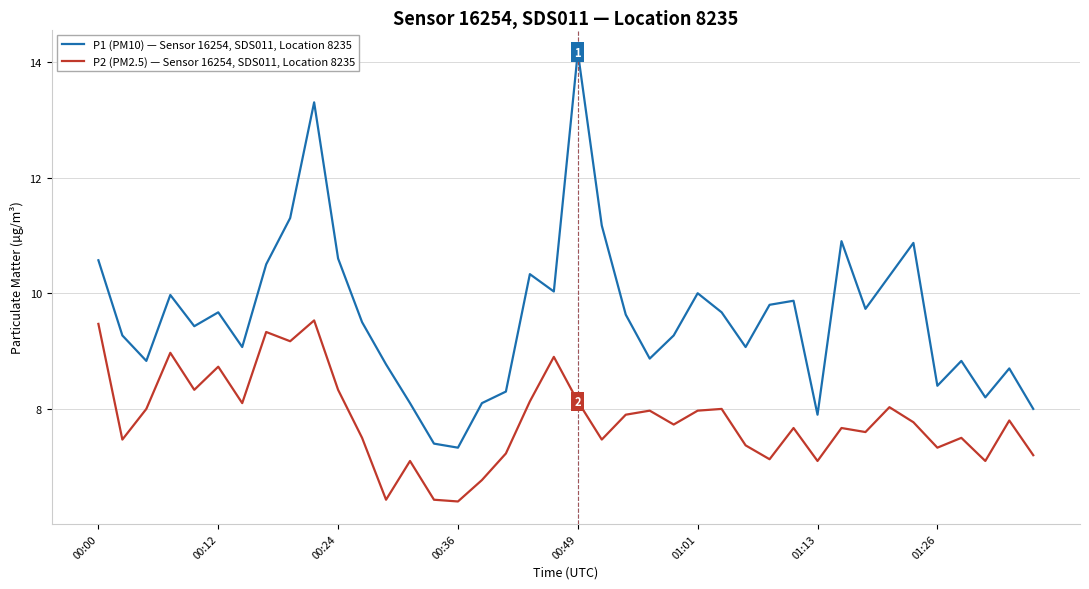

Reading left to right, extract all data points from this chart.

P1 (PM10) — Sensor 16254, SDS011, Location 8235: 10.6	9.3	8.8	10.0	9.4	9.7	9.1	10.5	11.3	13.3	10.6	9.5	8.8	8.1	7.4	7.3	8.1	8.3	10.3	10.0	14.2	11.2	9.6	8.9	9.3	10.0	9.7	9.1	9.8	9.9	7.9	10.9	9.7	10.3	10.9	8.4	8.8	8.2	8.7	8.0
P2 (PM2.5) — Sensor 16254, SDS011, Location 8235: 9.5	7.5	8.0	9.0	8.3	8.7	8.1	9.3	9.2	9.5	8.3	7.5	6.4	7.1	6.4	6.4	6.8	7.2	8.1	8.9	8.1	7.5	7.9	8.0	7.7	8.0	8.0	7.4	7.1	7.7	7.1	7.7	7.6	8.0	7.8	7.3	7.5	7.1	7.8	7.2